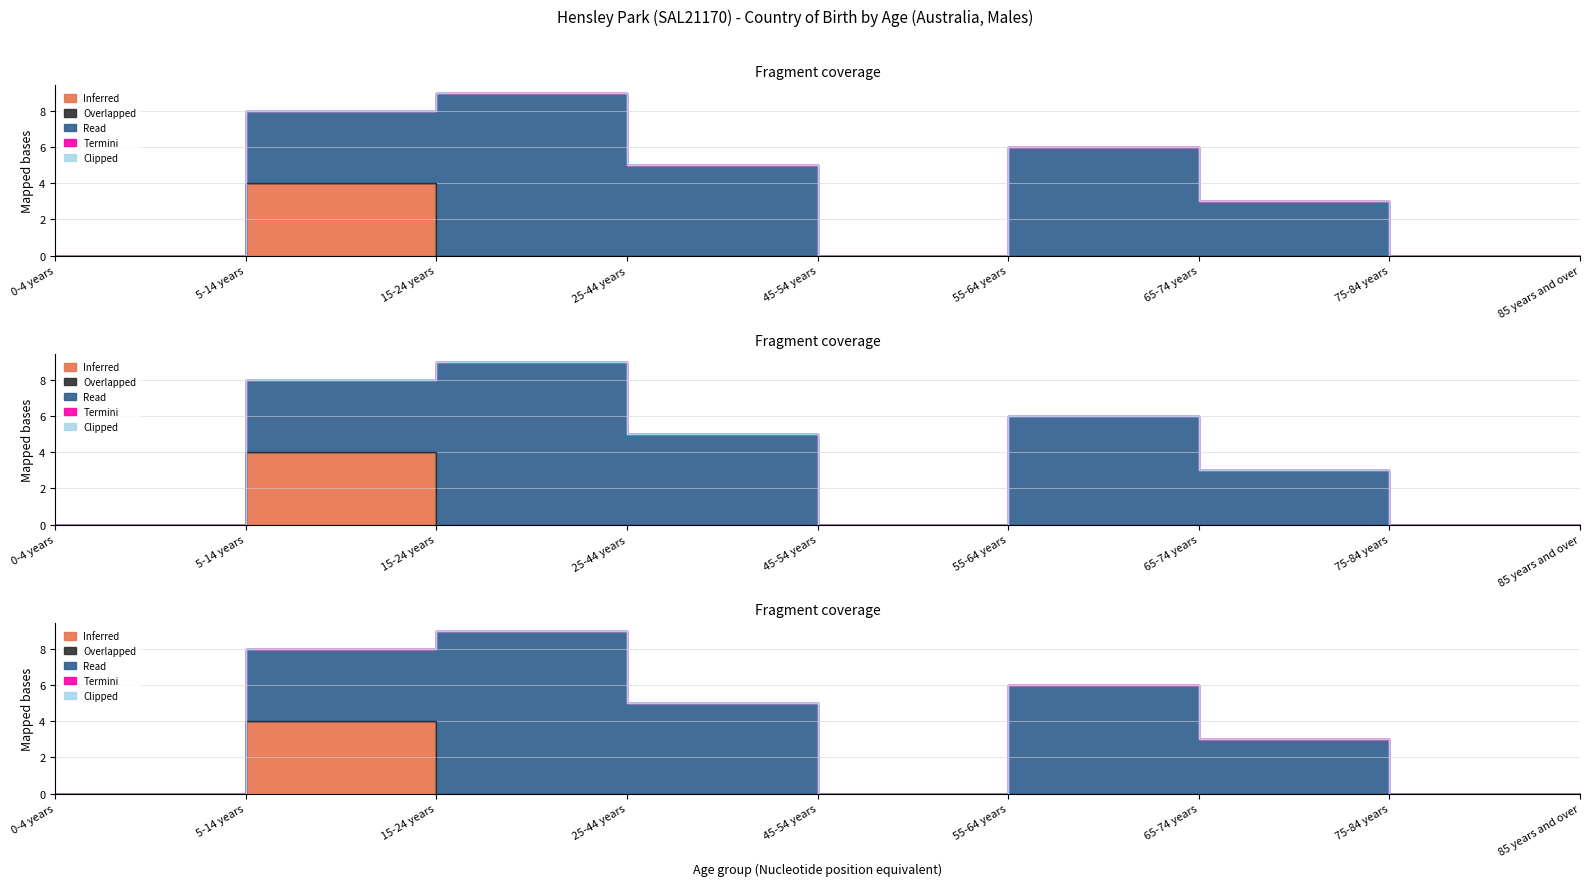

Reading left to right, transcribe all the data shown in this chart.

Inferred: 0-4 years=0	5-14 years=4	15-24 years=0	25-44 years=0	45-54 years=0	55-64 years=0	65-74 years=0	75-84 years=0	85 years and over=0
Overlapped: 0-4 years=0	5-14 years=0	15-24 years=0	25-44 years=0	45-54 years=0	55-64 years=0	65-74 years=0	75-84 years=0	85 years and over=0
Read: 0-4 years=0	5-14 years=4	15-24 years=9	25-44 years=5	45-54 years=0	55-64 years=6	65-74 years=3	75-84 years=0	85 years and over=0
Termini: 0-4 years=0	5-14 years=0	15-24 years=0	25-44 years=0	45-54 years=0	55-64 years=0	65-74 years=0	75-84 years=0	85 years and over=0
Clipped: 0-4 years=0	5-14 years=0	15-24 years=0	25-44 years=0	45-54 years=0	55-64 years=0	65-74 years=0	75-84 years=0	85 years and over=0